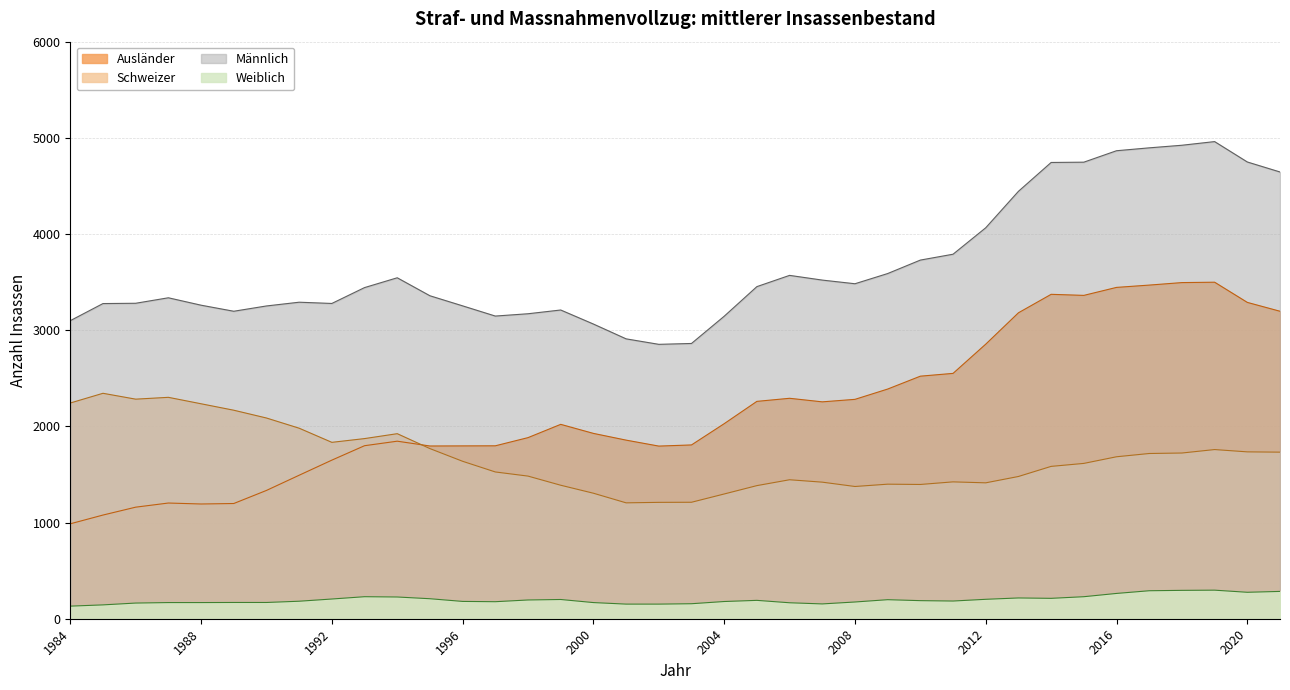

Reading left to right, transcribe all the data shown in this chart.

Männlich: 1984=3099	1985=3277	1986=3280	1987=3337	1988=3260	1989=3197	1990=3252	1991=3291	1992=3278	1993=3443	1994=3545	1995=3358	1996=3253	1997=3147	1998=3171	1999=3210	2000=3064	2001=2910	2002=2853	2003=2862	2004=3145	2005=3453	2006=3570	2007=3521	2008=3483	2009=3589	2010=3729	2011=3790	2012=4065	2013=4444	2014=4744	2015=4747	2016=4866	2017=4896	2018=4923	2019=4961	2020=4749	2021=4645
Weiblich: 1984=131	1985=144	1986=163	1987=168	1988=168	1989=169	1990=169	1991=182	1992=205	1993=229	1994=226	1995=208	1996=180	1997=177	1998=195	1999=200	2000=168	2001=152	2002=152	2003=156	2004=179	2005=191	2006=166	2007=154	2008=174	2009=198	2010=188	2011=184	2012=202	2013=216	2014=212	2015=229	2016=263	2017=291	2018=295	2019=297	2020=275	2021=284
Schweizer: 1984=2243	1985=2344	1986=2283	1987=2302	1988=2235	1989=2168	1990=2087	1991=1981	1992=1834	1993=1873	1994=1924	1995=1769	1996=1637	1997=1526	1998=1483	1999=1388	2000=1305	2001=1205	2002=1210	2003=1211	2004=1297	2005=1384	2006=1445	2007=1420	2008=1375	2009=1399	2010=1396	2011=1423	2012=1413	2013=1479	2014=1584	2015=1615	2016=1684	2017=1718	2018=1723	2019=1759	2020=1735	2021=1732
Ausländer: 1984=987	1985=1078	1986=1160	1987=1203	1988=1193	1989=1198	1990=1334	1991=1492	1992=1649	1993=1799	1994=1846	1995=1796	1996=1797	1997=1798	1998=1883	1999=2021	2000=1927	2001=1857	2002=1795	2003=1807	2004=2028	2005=2260	2006=2292	2007=2255	2008=2281	2009=2388	2010=2522	2011=2551	2012=2855	2013=3181	2014=3373	2015=3362	2016=3445	2017=3469	2018=3495	2019=3499	2020=3289	2021=3197